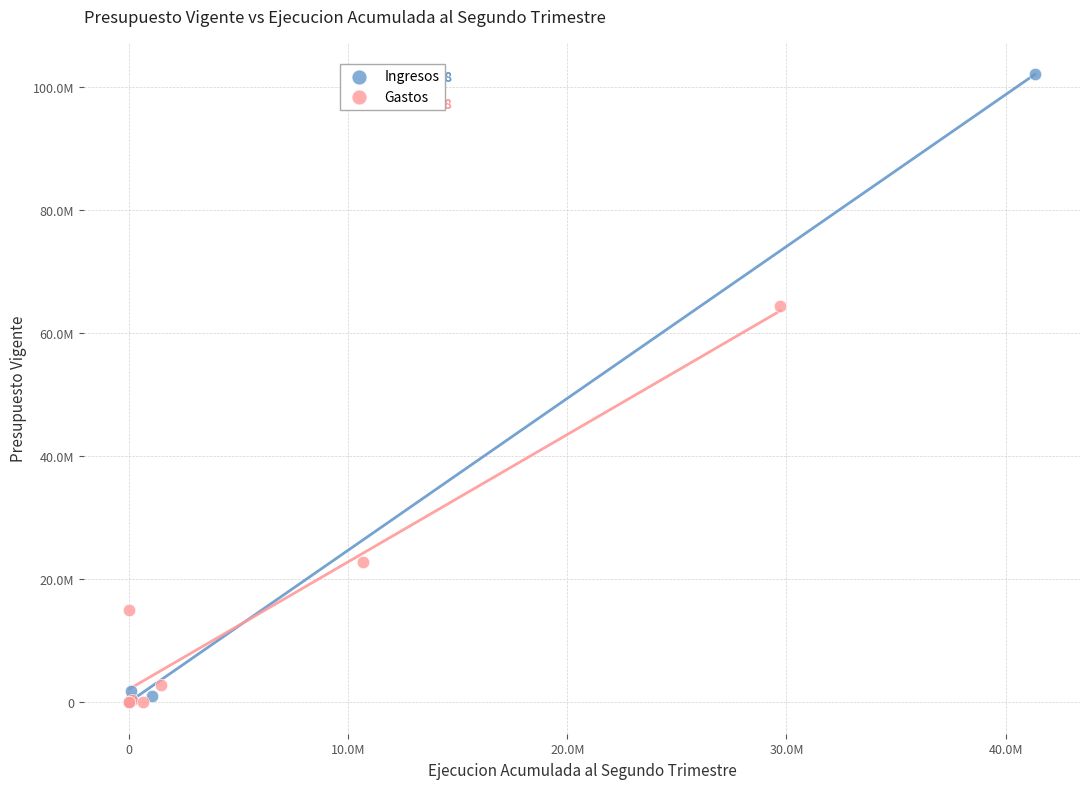

Which series contains the highest Y value?

Ingresos